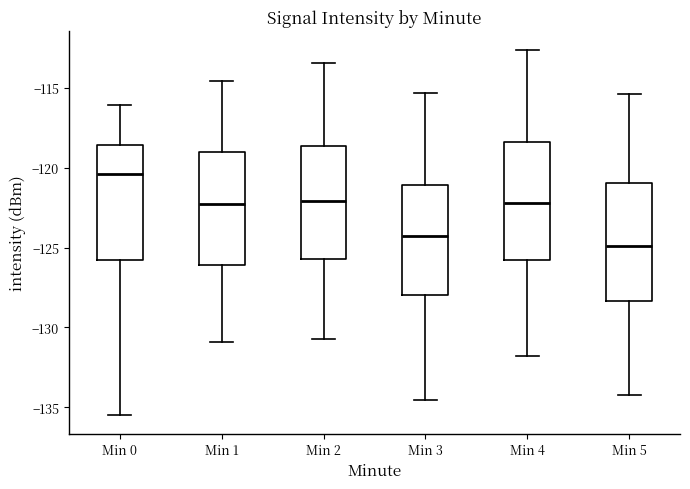

Which box has the lowest median line?

Min 5